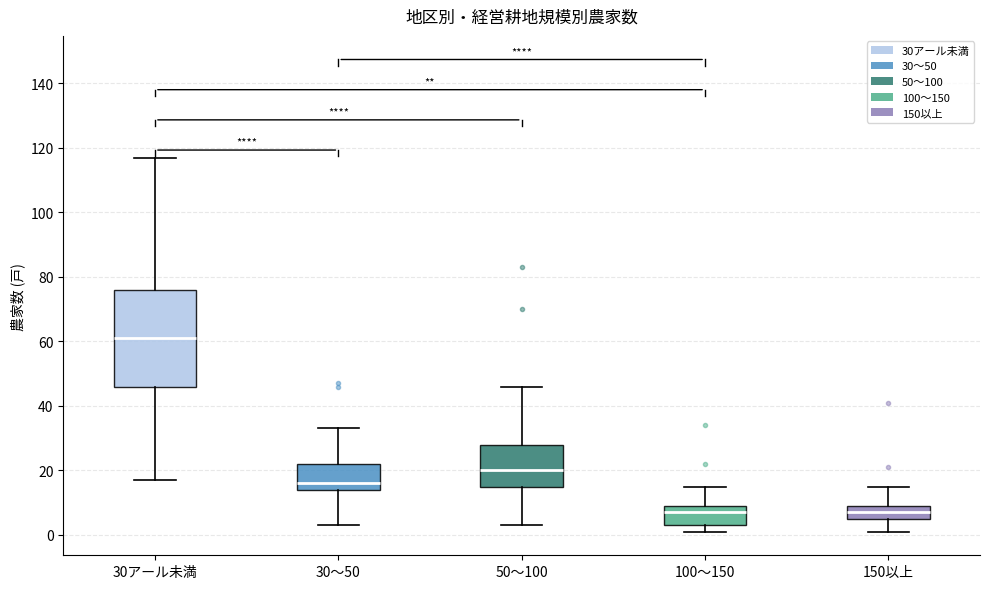

Reading left to right, transcribe this box plot: for each box, give where its median line is, the range the box spans, and where its two whiskers end, as read against the y-axis. The values are not printed on the chart, so give them approximately, as read against the axis.

30アール未満: median 62, box 46 to 76, whiskers 18 to 118
30～50: median 16, box 14 to 22, whiskers 4 to 34
50～100: median 20, box 16 to 28, whiskers 4 to 46
100～150: median 8, box 4 to 10, whiskers 2 to 16
150以上: median 8, box 6 to 10, whiskers 2 to 16